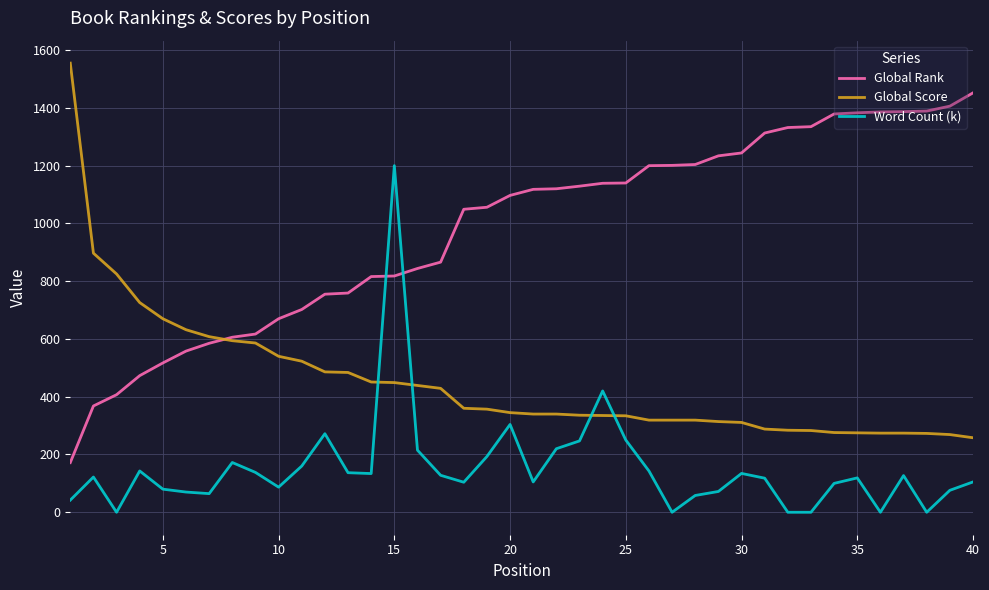

Which series ends up on top after the final intersection of Global Rank and Global Score?

Global Rank